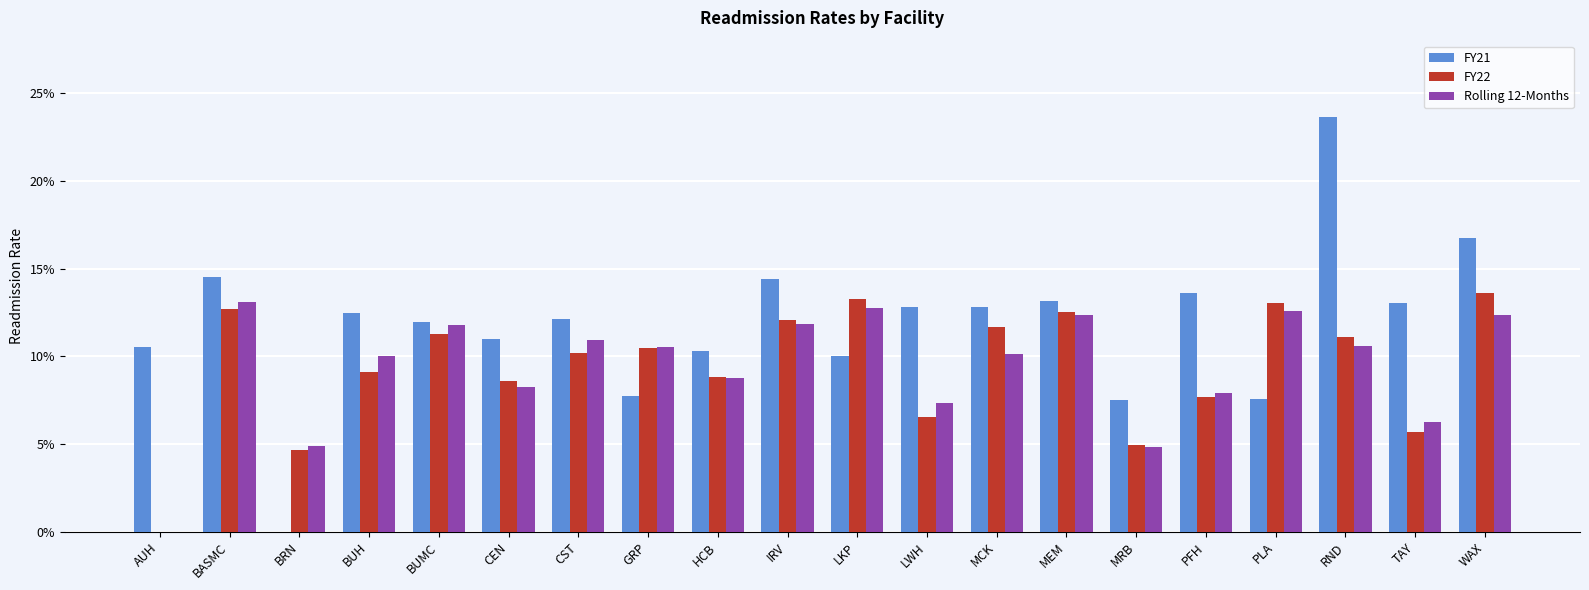

Reading left to right, list all the values displayed in this chart.

FY21: 0.1	0.1	0.0	0.1	0.1	0.1	0.1	0.1	0.1	0.1	0.1	0.1	0.1	0.1	0.1	0.1	0.1	0.2	0.1	0.2
FY22: 0.0	0.1	0.0	0.1	0.1	0.1	0.1	0.1	0.1	0.1	0.1	0.1	0.1	0.1	0.0	0.1	0.1	0.1	0.1	0.1
Rolling 12-Months: 0.0	0.1	0.0	0.1	0.1	0.1	0.1	0.1	0.1	0.1	0.1	0.1	0.1	0.1	0.0	0.1	0.1	0.1	0.1	0.1